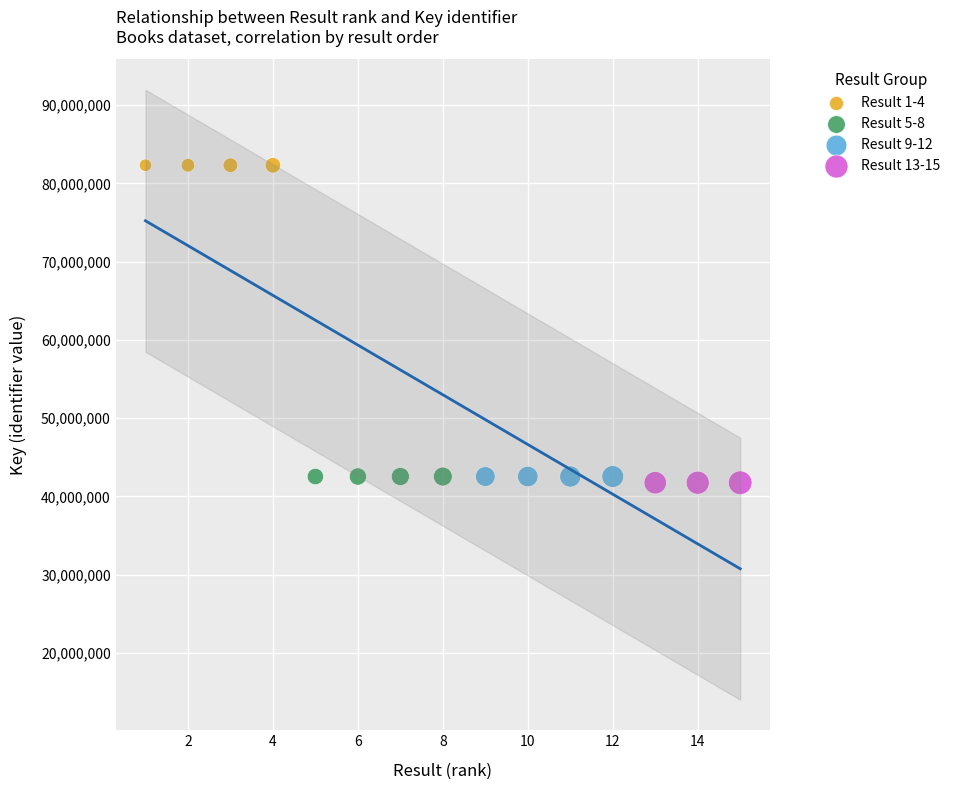

Which series contains the highest Y value?

Result 1-4